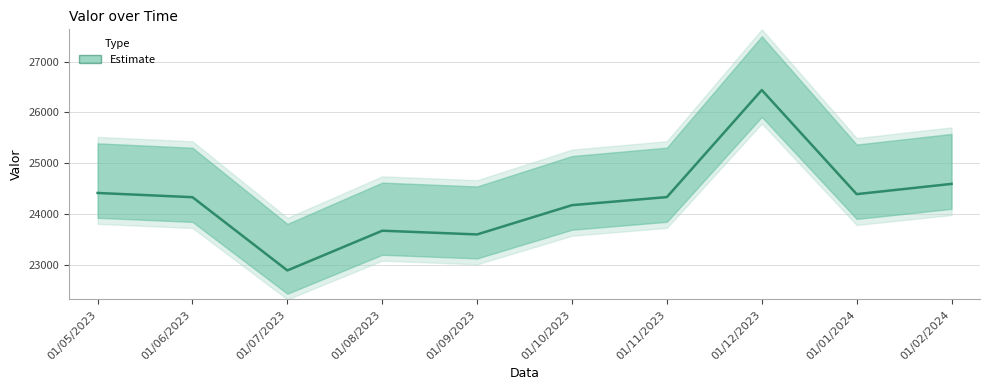

What is the label of the 10th point from the right?

01/05/2023